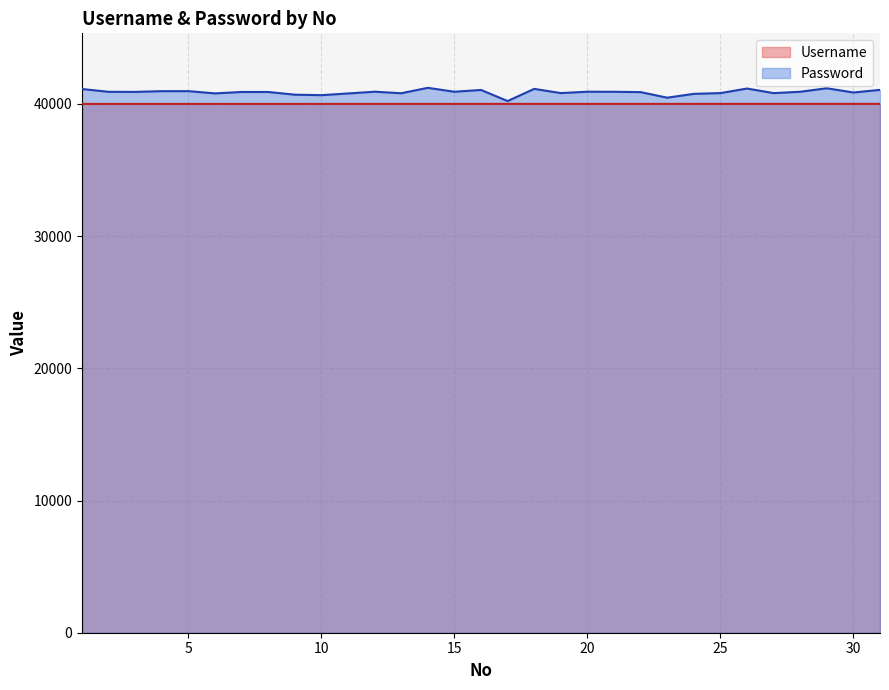

What is the value of the Username point at the 30th from the left?

40005.3